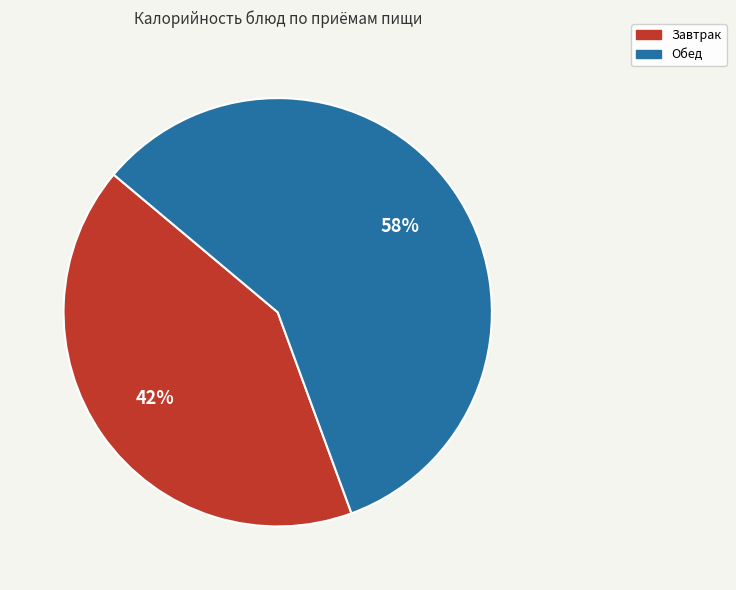

Is there a majority slice in this chart?

Yes